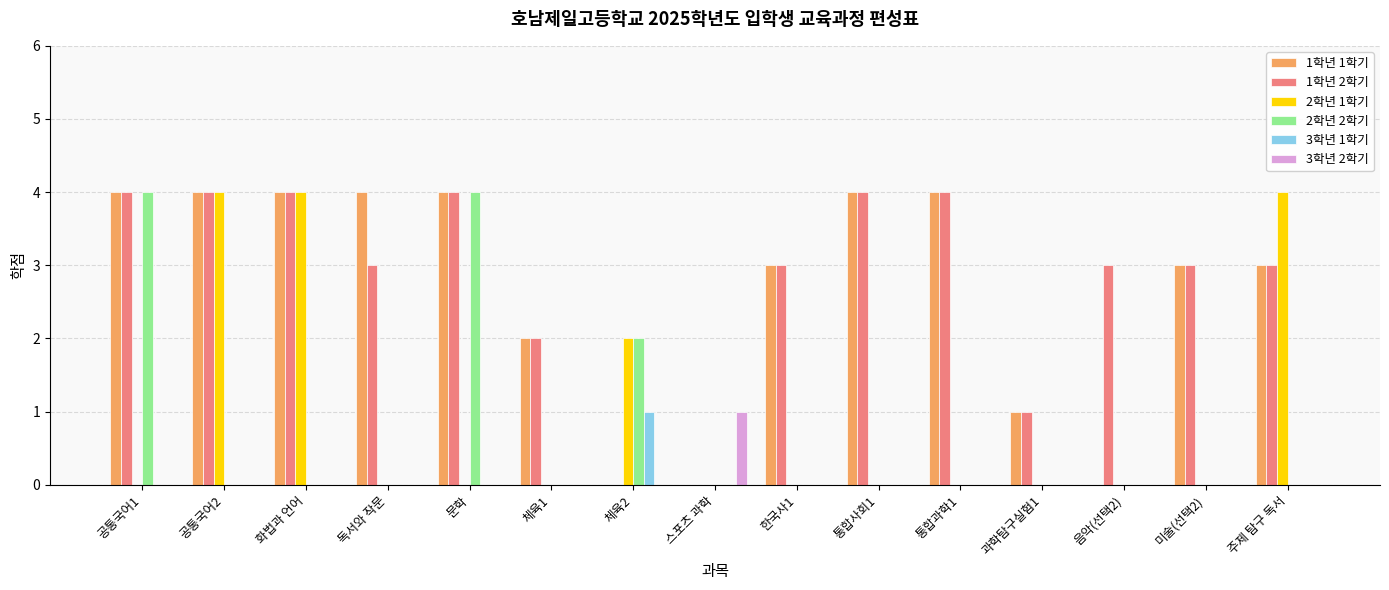

Reading left to right, extract all data points from this chart.

1학년 1학기: 4	4	4	4	4	2	0	0	3	4	4	1	0	3	3
1학년 2학기: 4	4	4	3	4	2	0	0	3	4	4	1	3	3	3
2학년 1학기: 0	4	4	0	0	0	2	0	0	0	0	0	0	0	4
2학년 2학기: 4	0	0	0	4	0	2	0	0	0	0	0	0	0	0
3학년 1학기: 0	0	0	0	0	0	1	0	0	0	0	0	0	0	0
3학년 2학기: 0	0	0	0	0	0	0	1	0	0	0	0	0	0	0